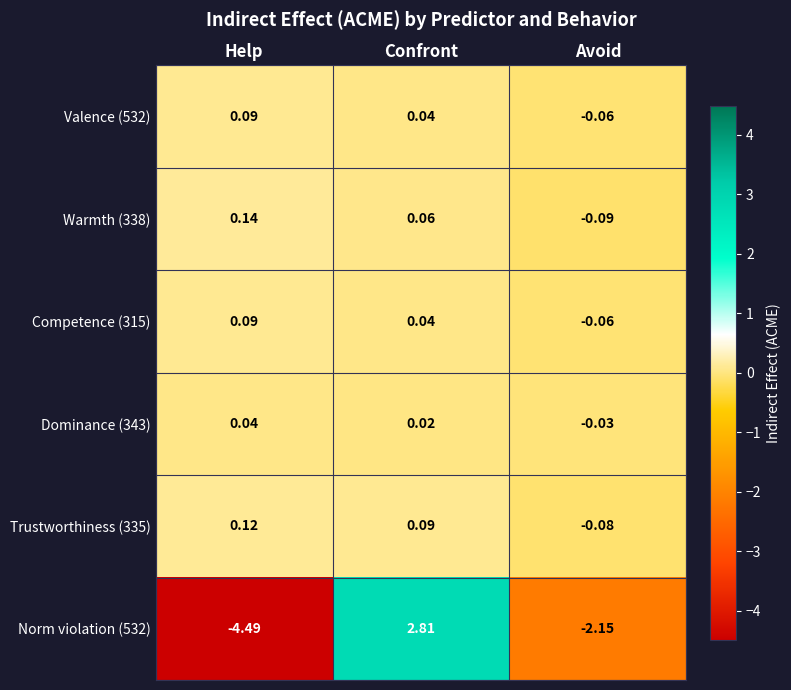

Where is Norm violation (532) nearest to the value 0?

Avoid